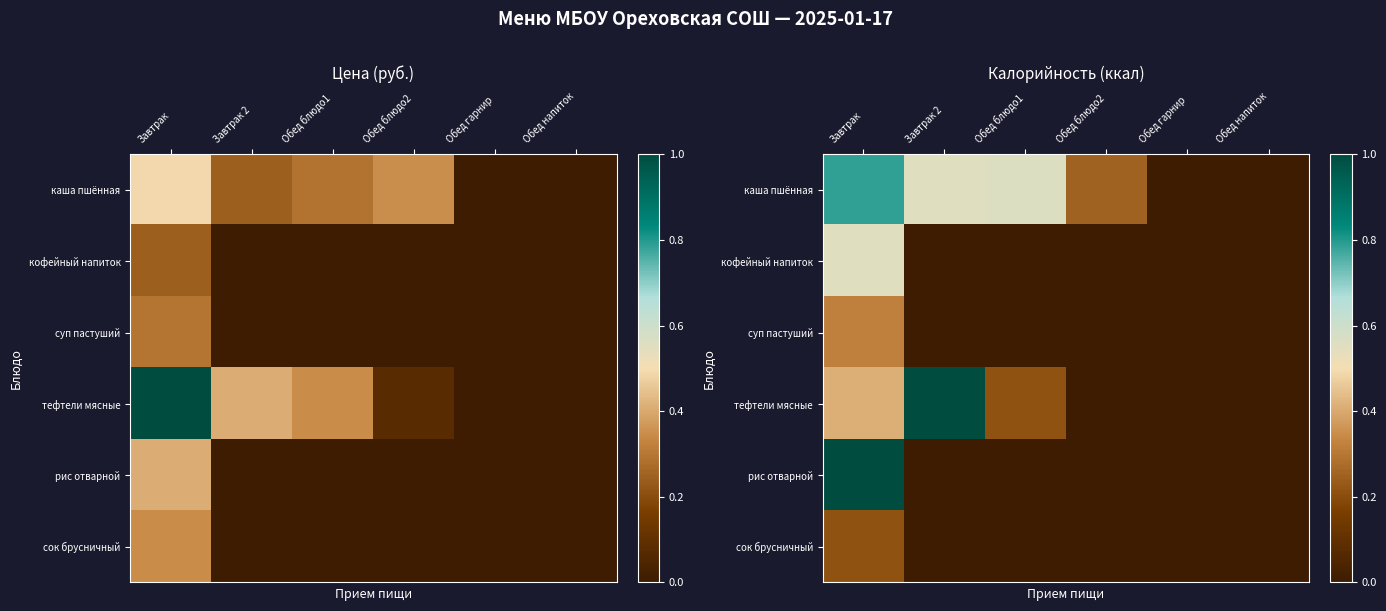

What is the average value of the суп пастуший series?

0.1